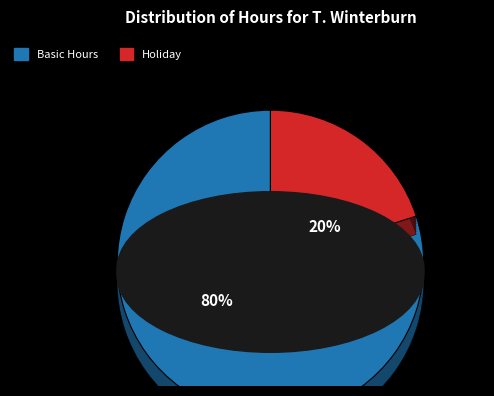

How much of the chart is everything except Basic Hours?

20.0%